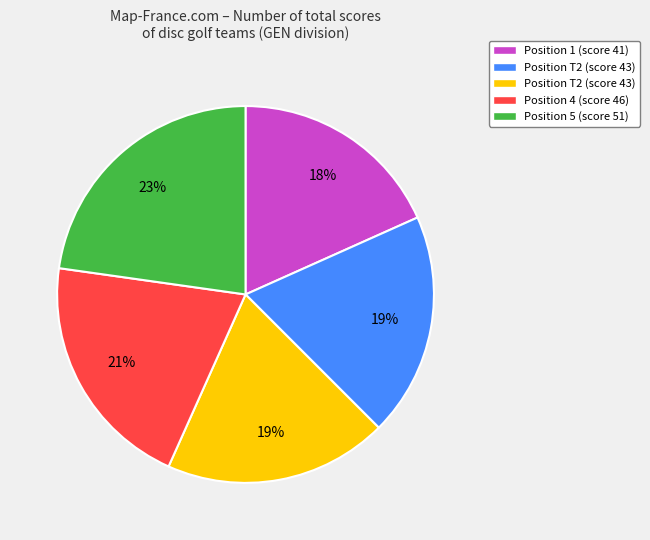

Is there a majority slice in this chart?

No